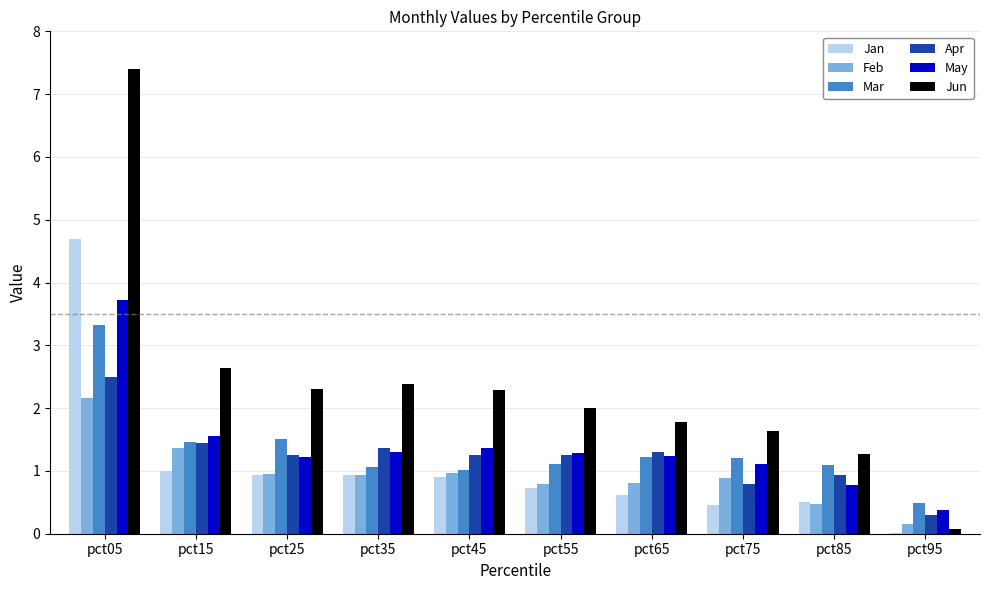

True or false: Feb has a value of 0.9 at pct75.

True